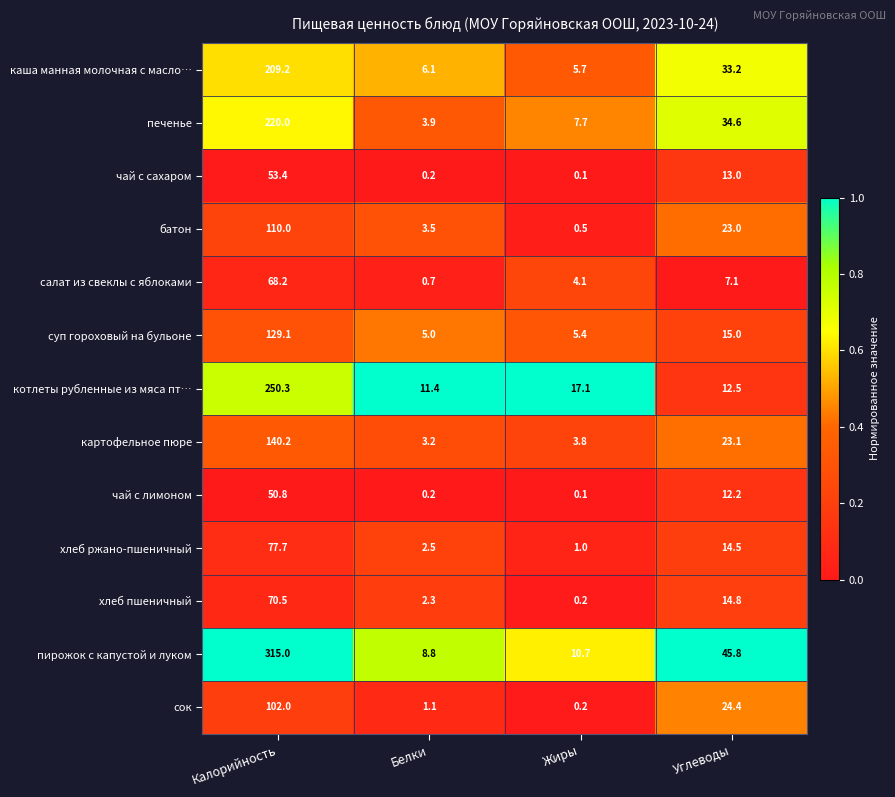

At which label does сок first exceed 24?

Калорийность